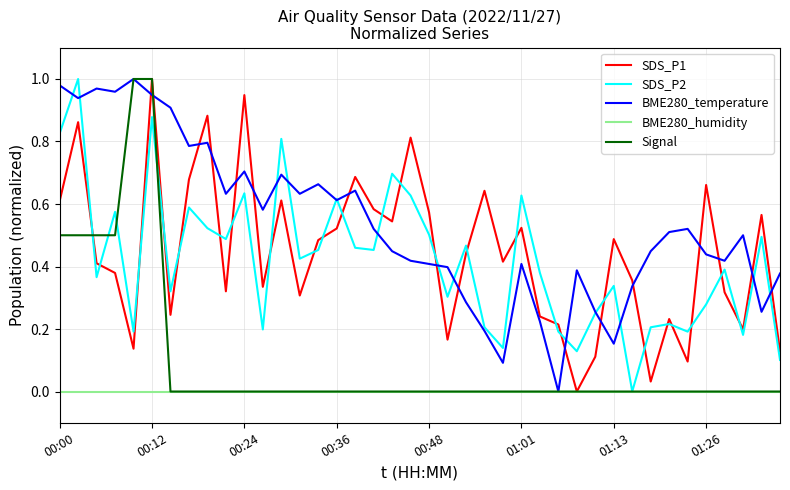

True or false: SDS_P1 and BME280_temperature intersect in this chart.

True